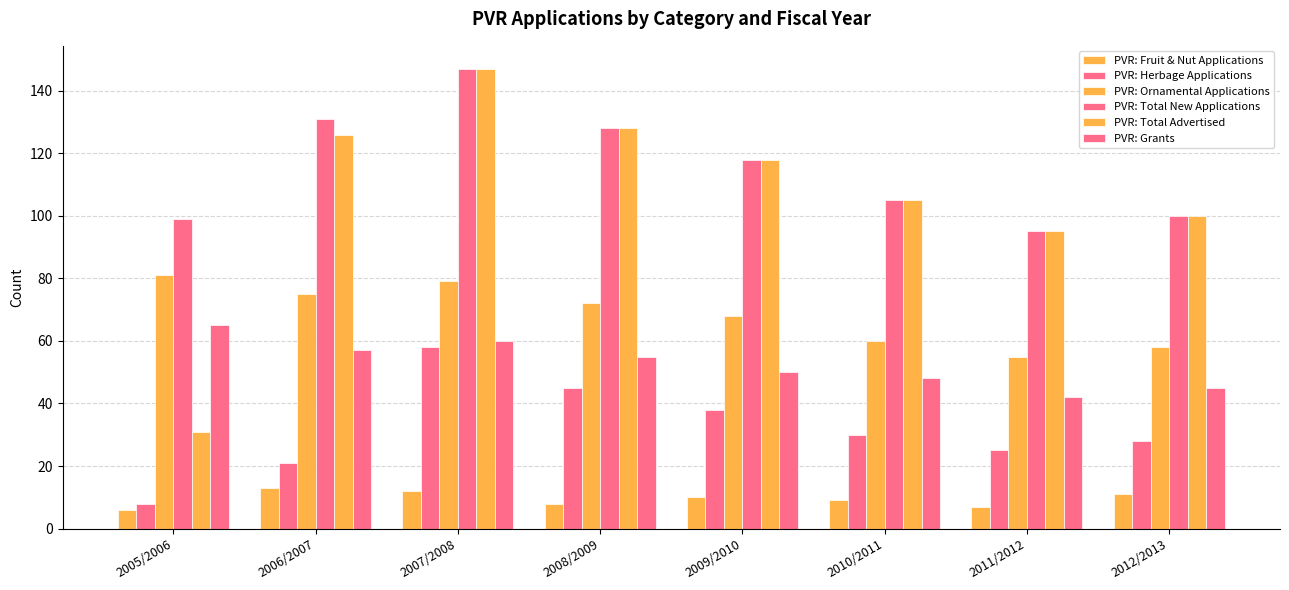

Which series has the largest range (max minus min)?

PVR: Total Advertised